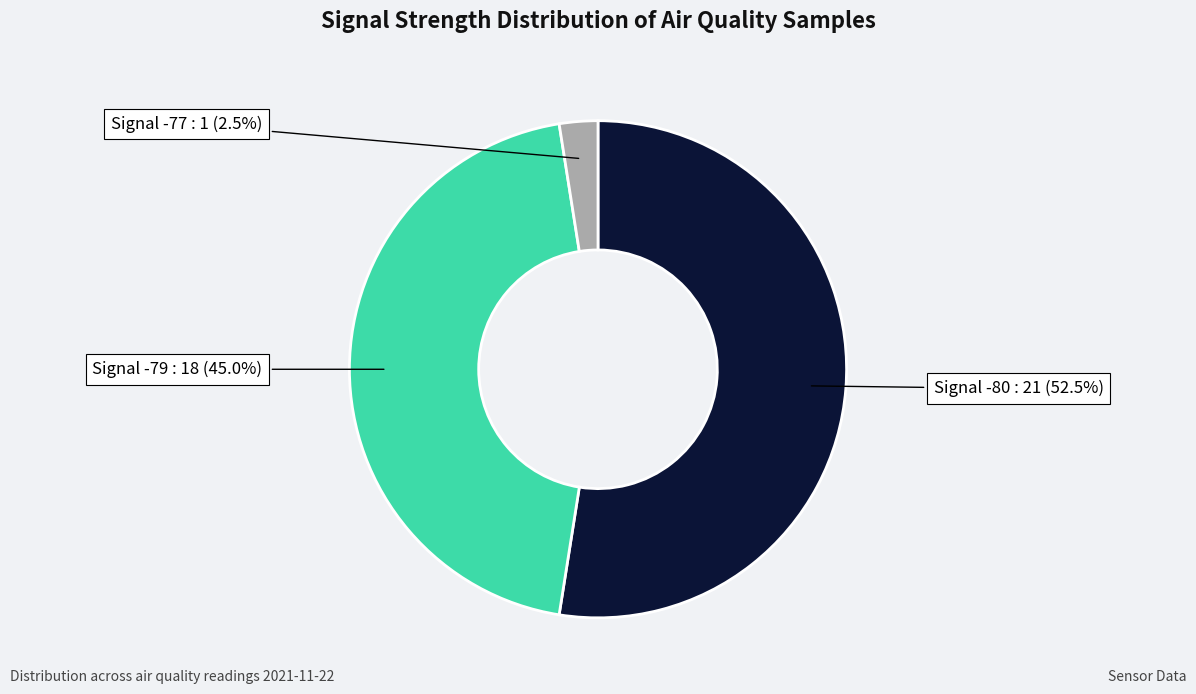

Is there a majority slice in this chart?

Yes